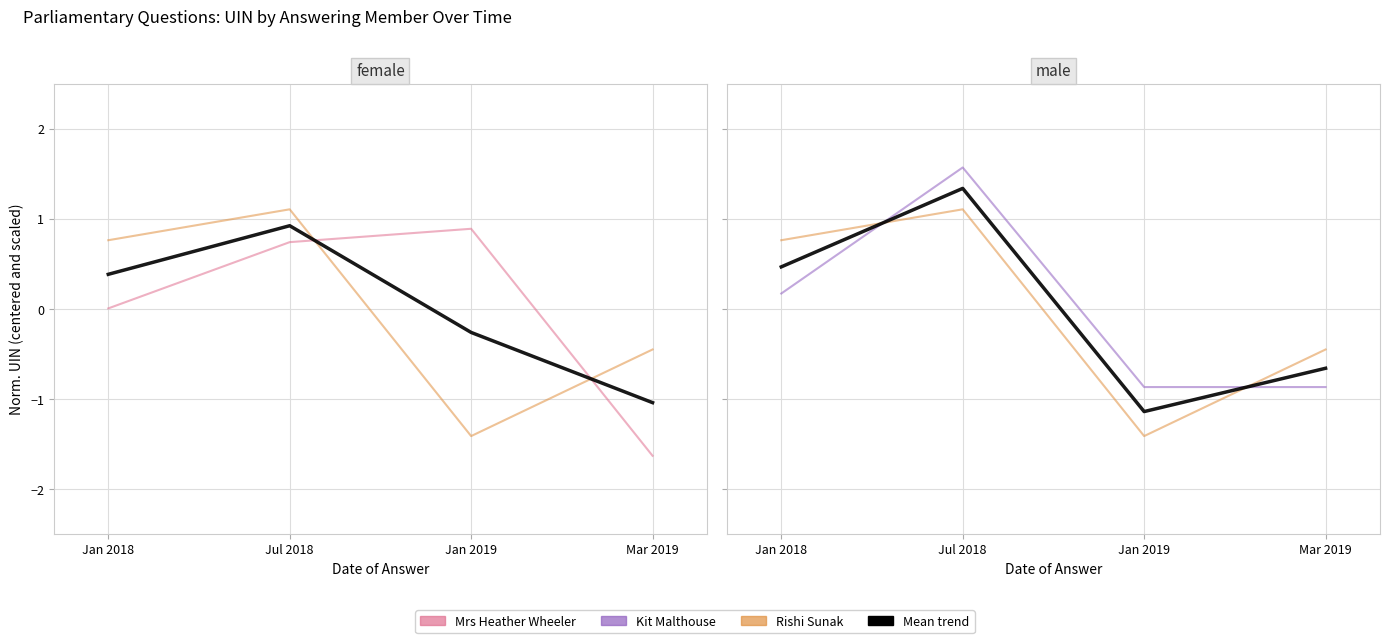

At which category is the sum across all series the highest?

Jul 2018